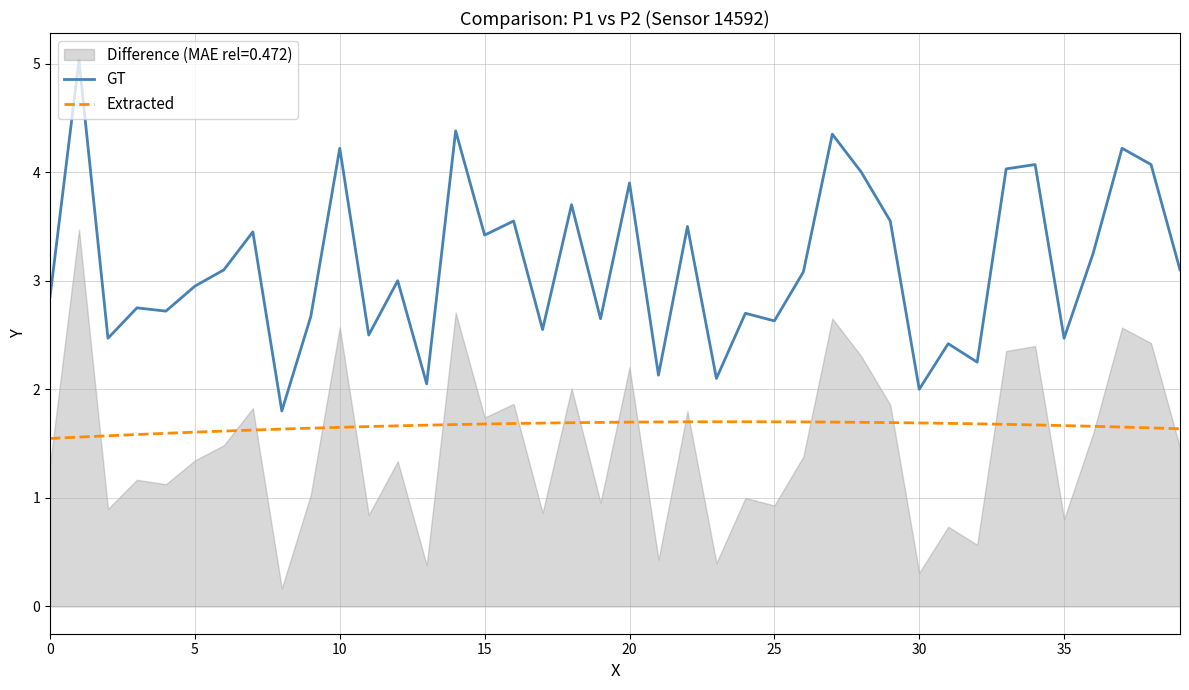

True or false: Extracted and GT intersect in this chart.

False